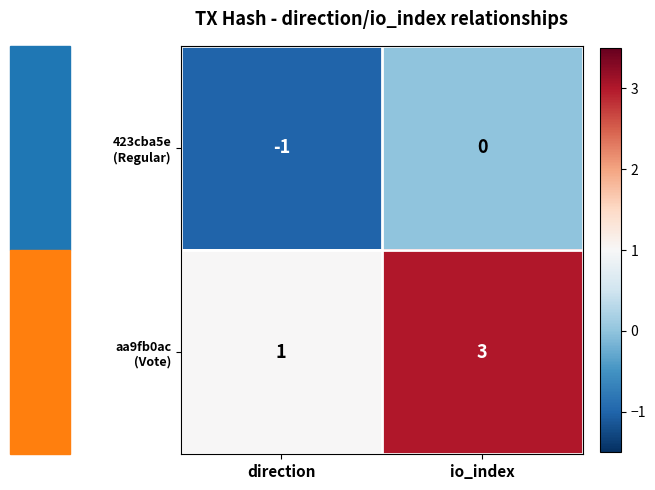

At which category is the sum across all series the highest?

io_index